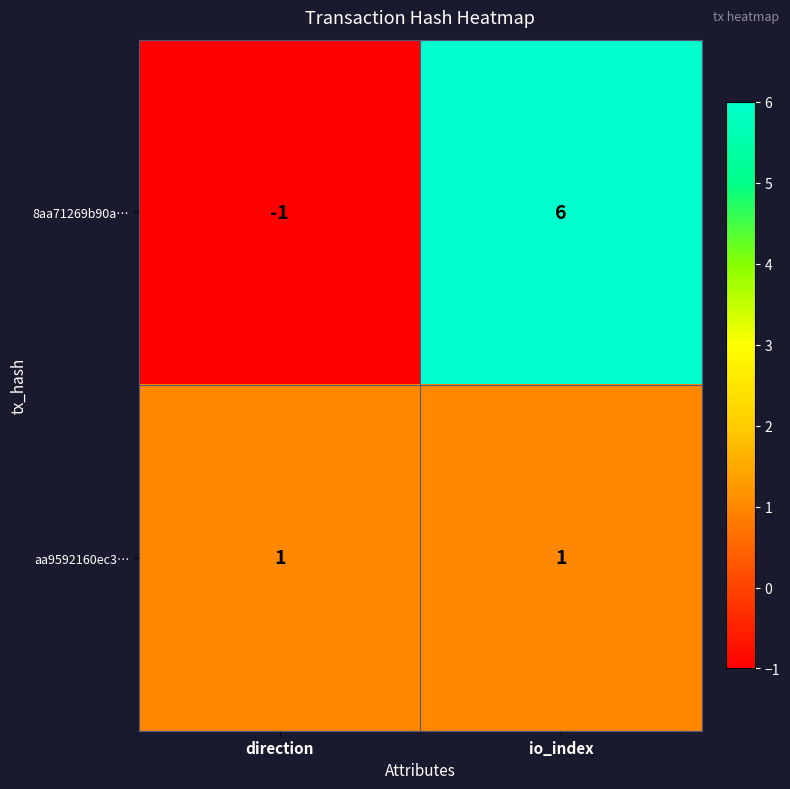

Rank the series at direction from highest to lowest value.

aa9592160ec3…, 8aa71269b90a…